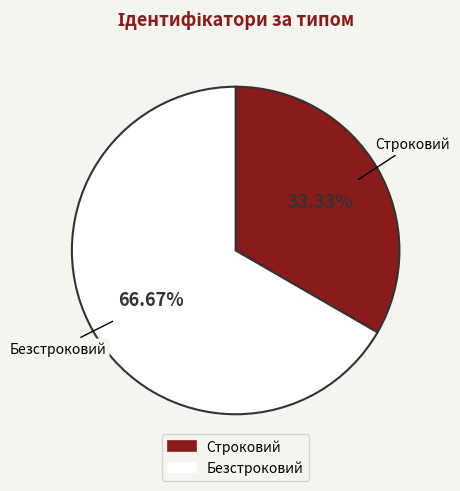

Is it true that Безстроковий is 67% of the pie?

True